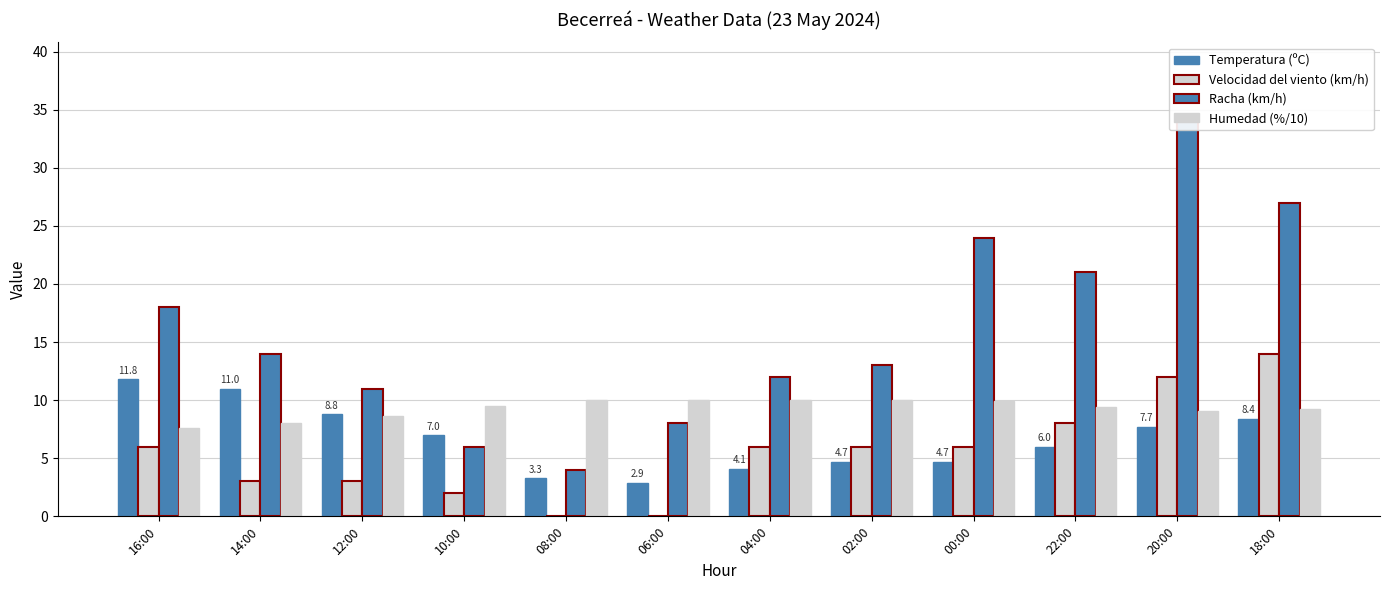

The value of Velocidad del viento (km/h) at 18:00 is 14.0. True or false?

True